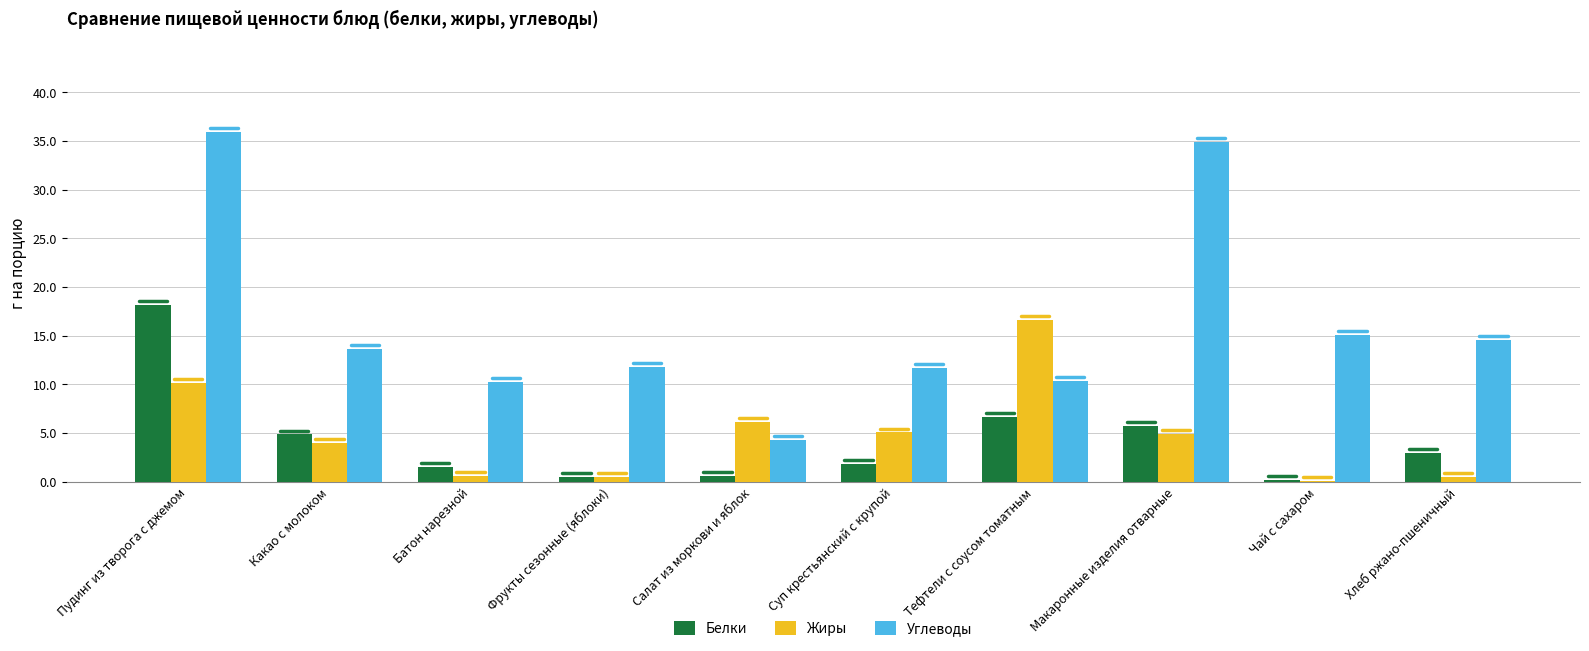

What value does the Белки series have at Пудинг из творога с джемом?

18.2